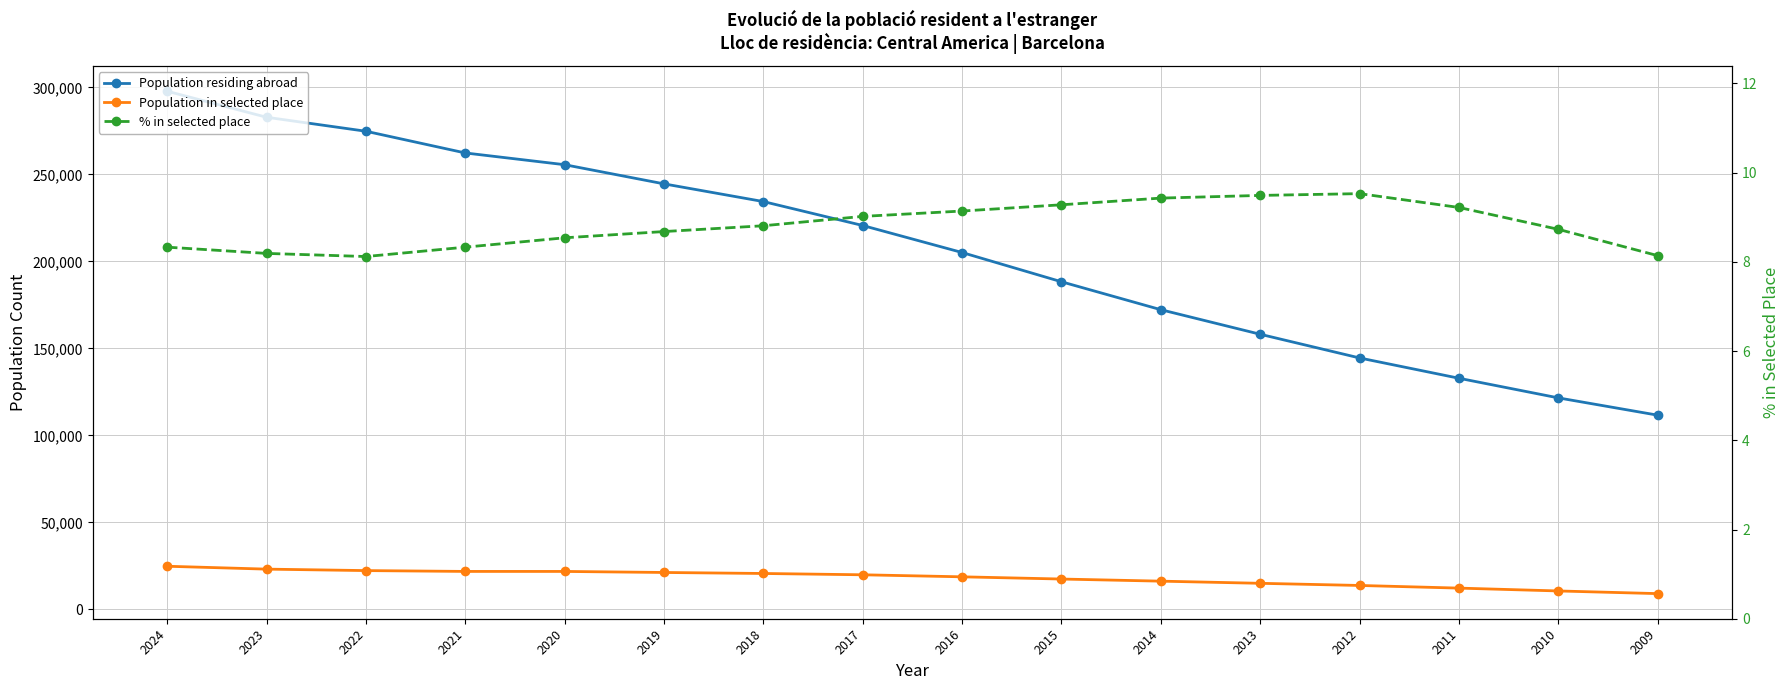

Is it true that % in selected place equals 8.7 at 2010?

True